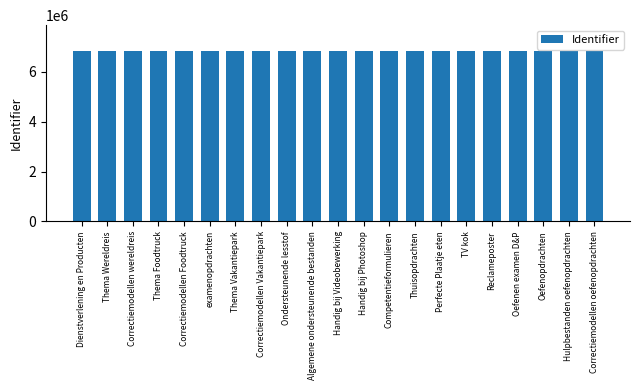

What is the sum of all values?

143655128